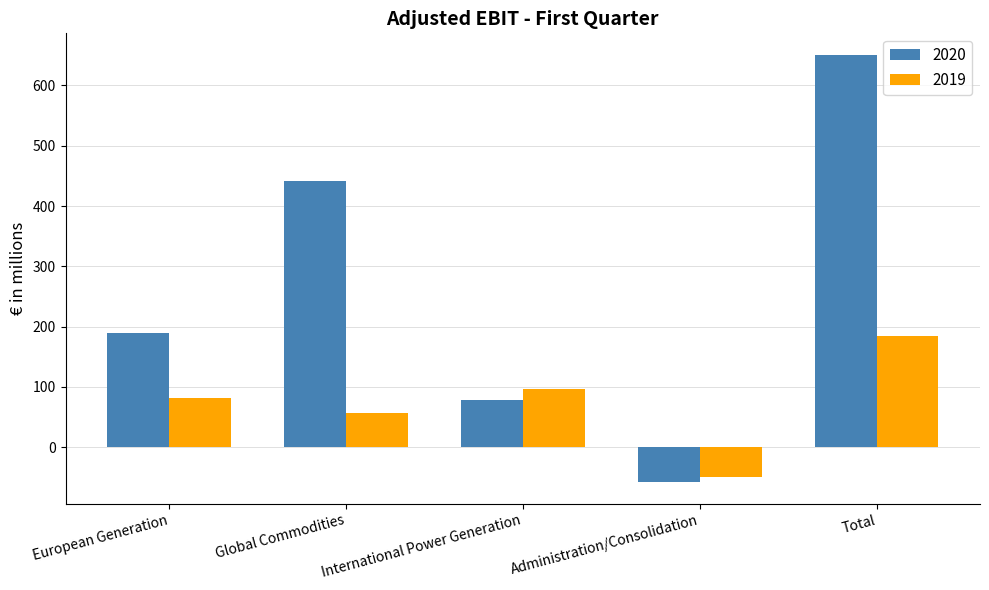

At which label is 2020 closest to 296?

European Generation